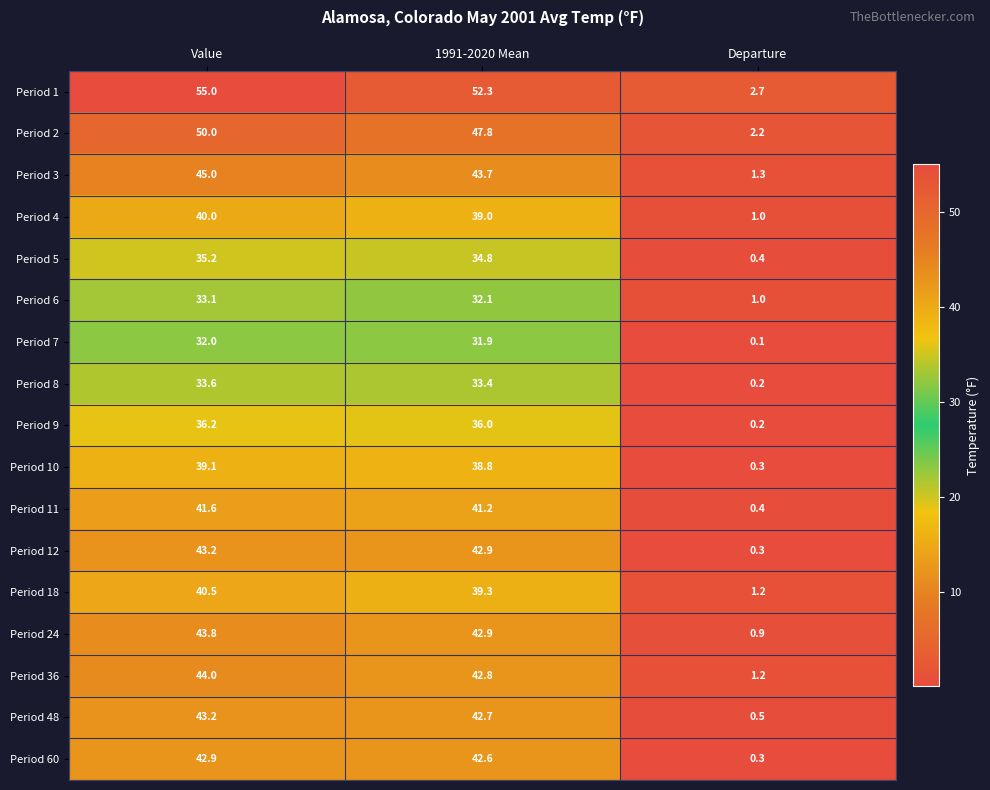

Where does the Period 7 series first go above 31?

Value